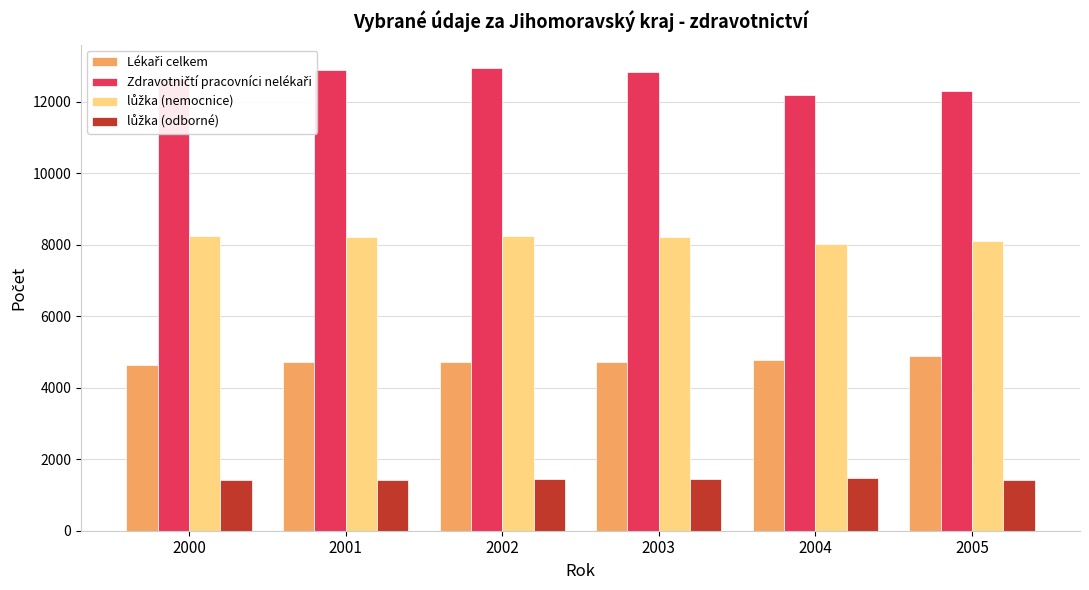

What is the total value across all series at 2001?

27270